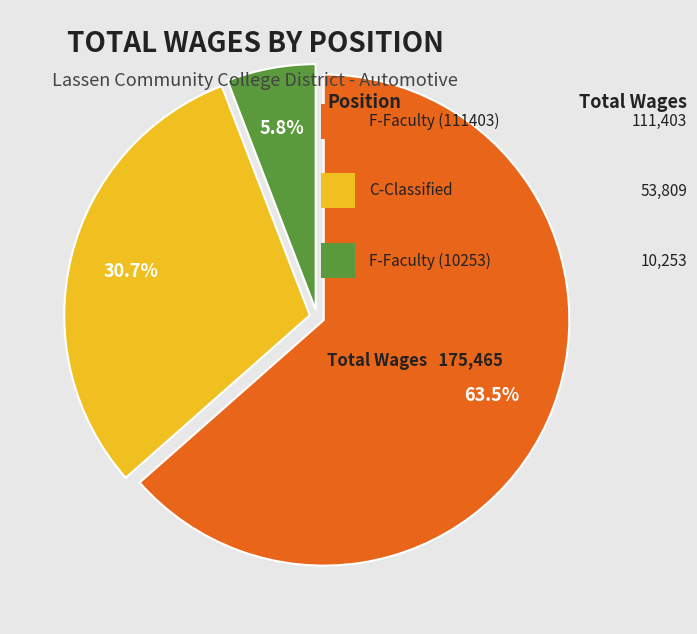

Is there any slice that represents more than half of the pie?

Yes